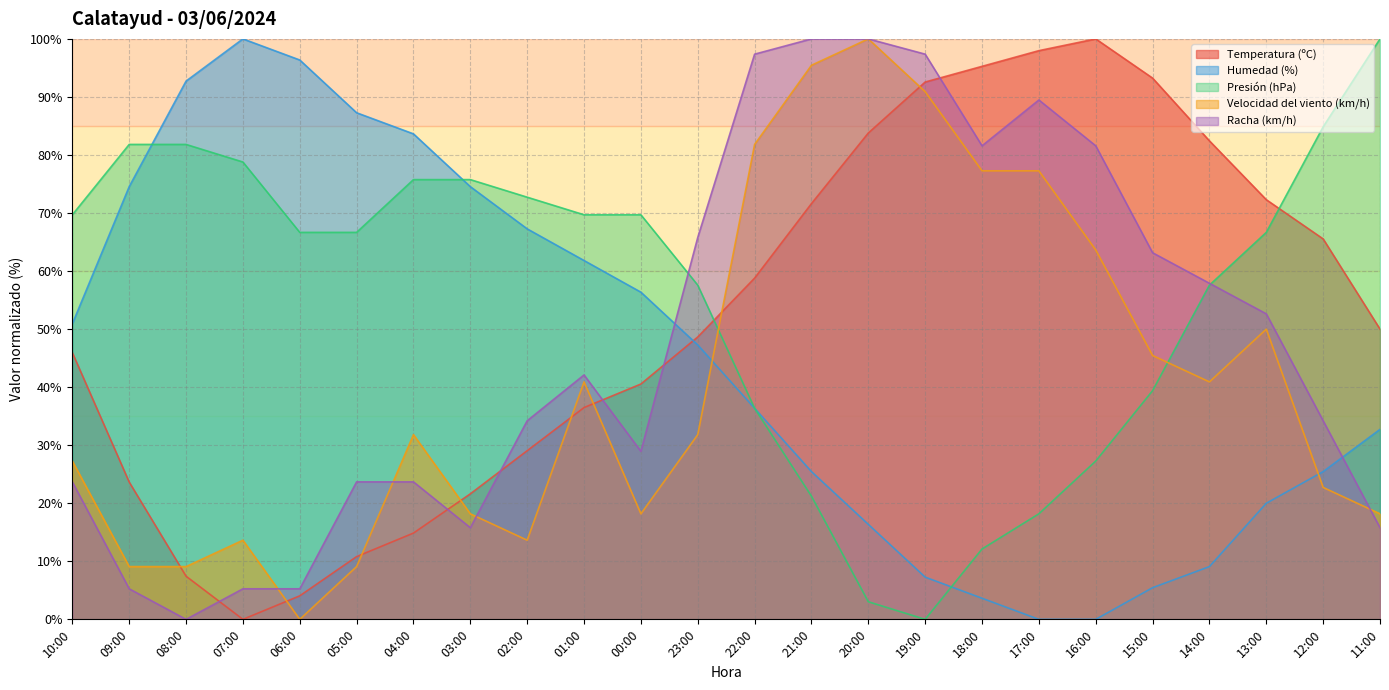

What is the label of the 19th point from the right?

05:00